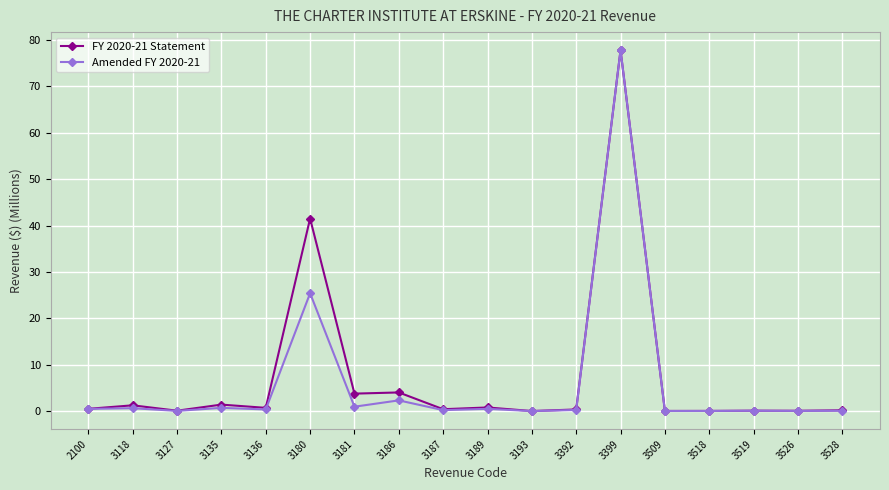

What is the highest value of the Amended FY 2020-21 series?

77.8